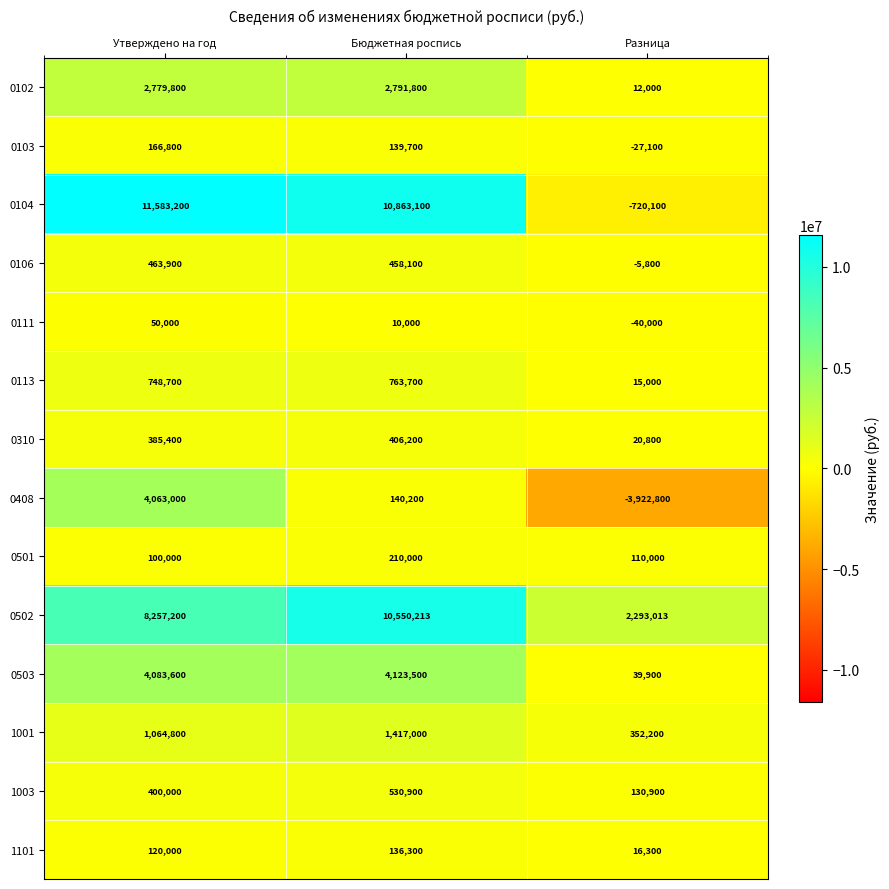

The value of 0501 at Разница is 168618. True or false?

False